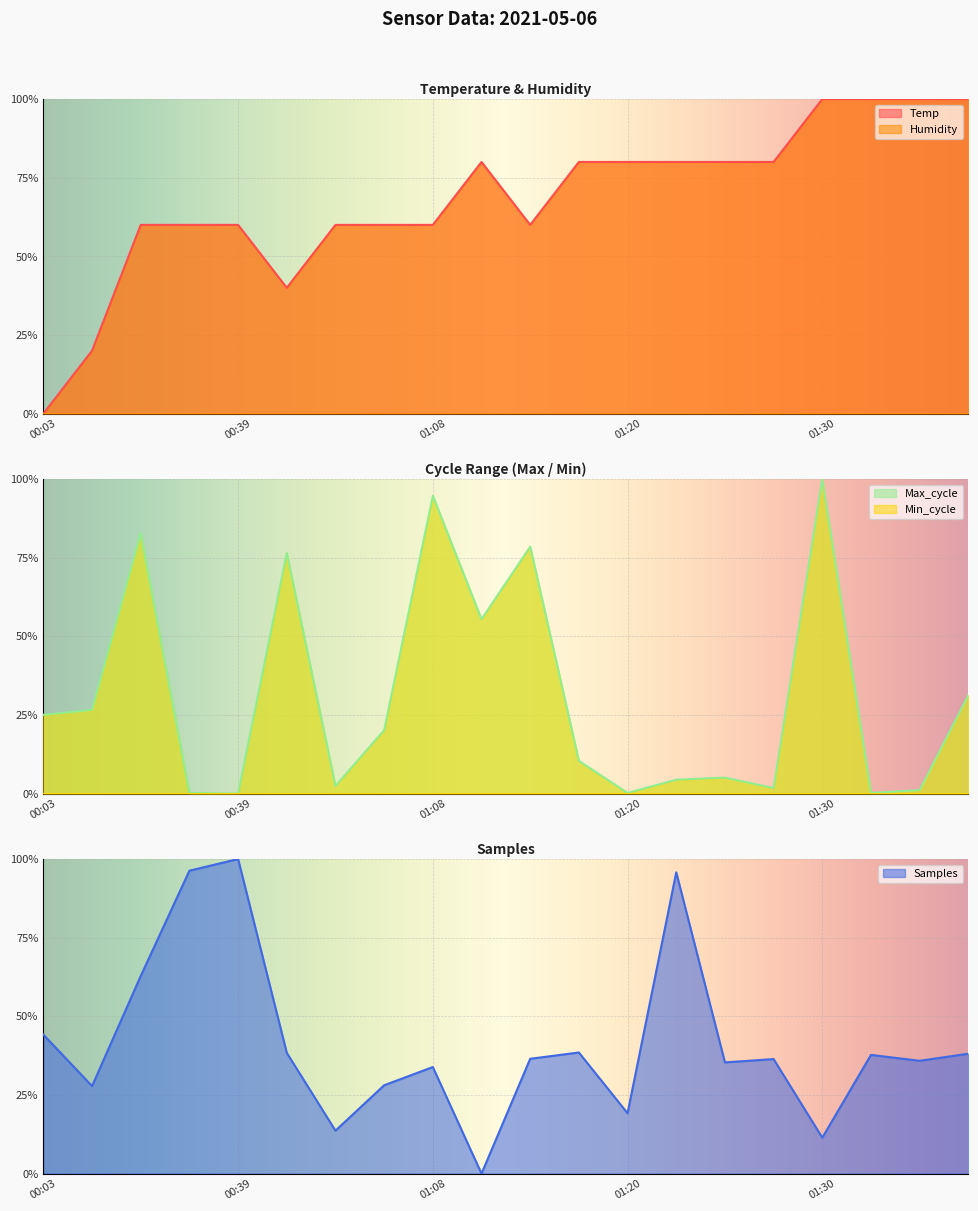

Which series changed the most between 00:34 and 00:36?

Max_cycle